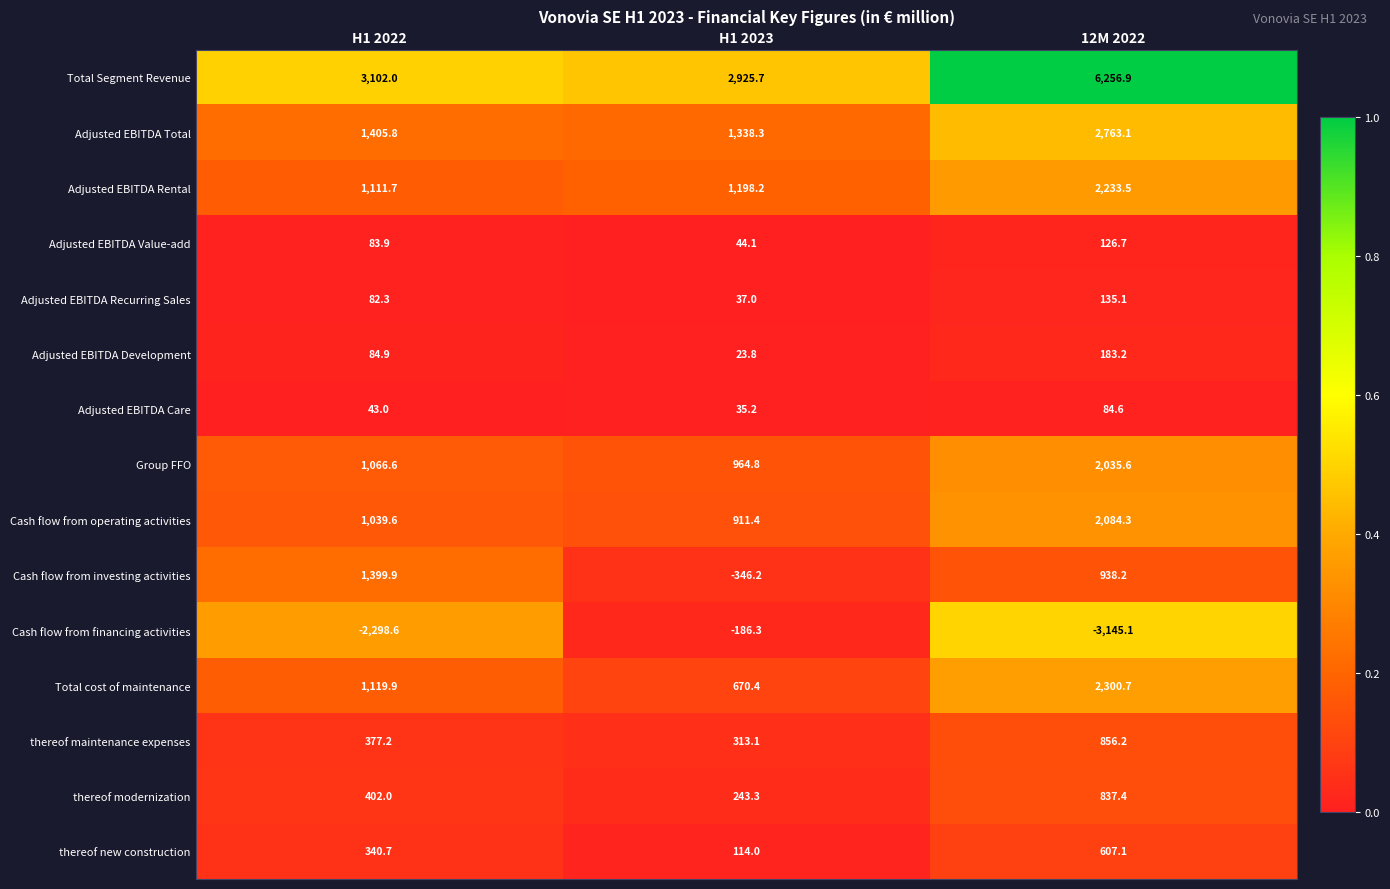

Read the thereof new construction value at 12M 2022.

607.1